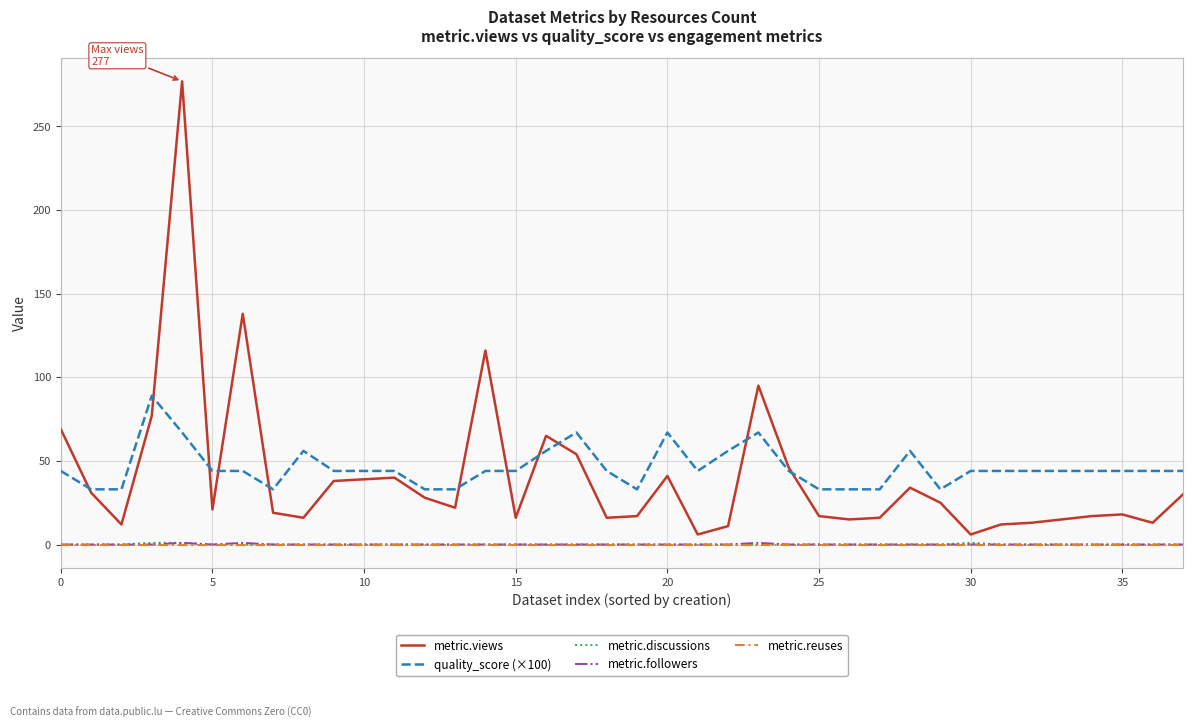

What is the sum of all metric.discussions values?

3.0